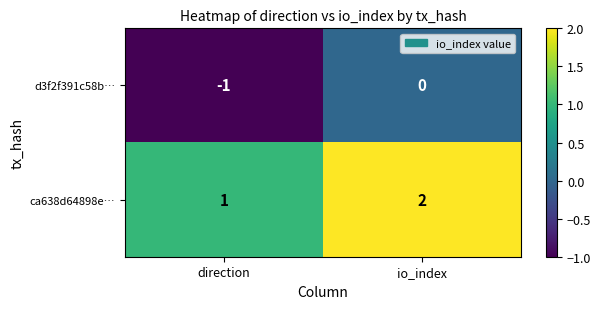

How many categories are shown in the chart?

2